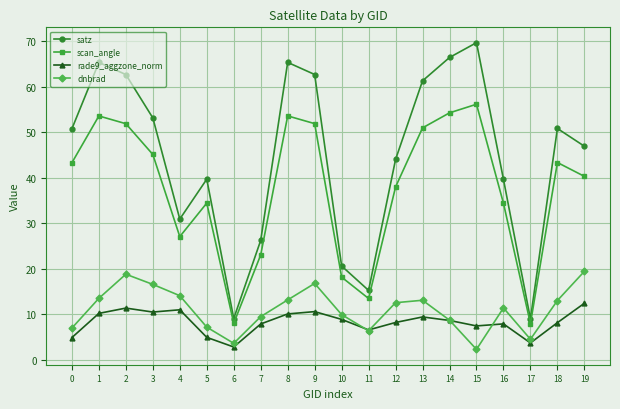

What is the approximate value of satz at 4?

30.9